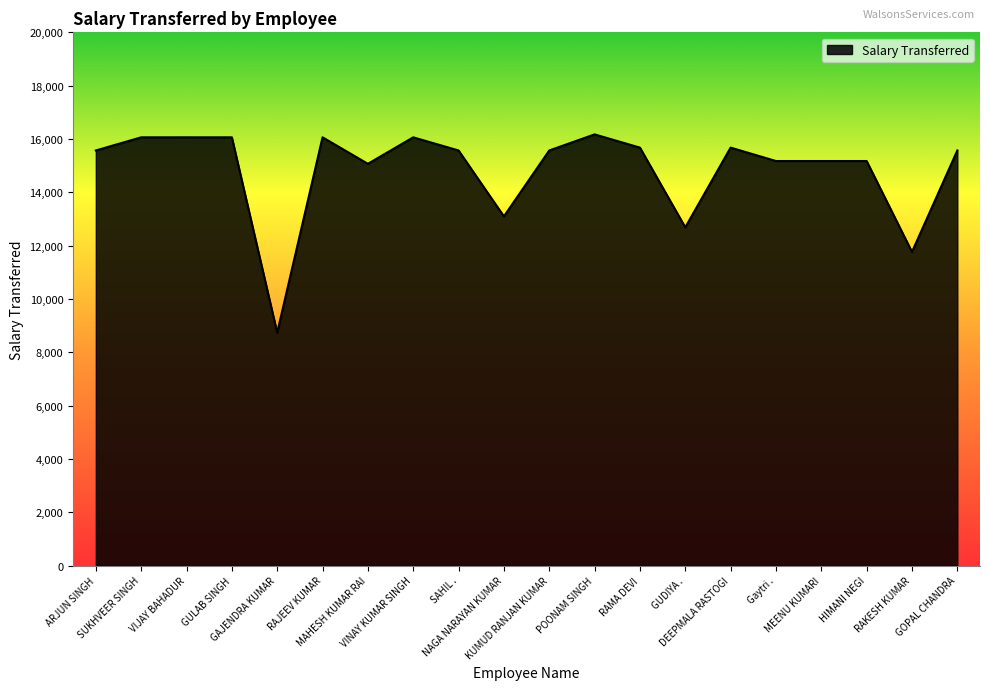

How many series are shown in this chart?

1